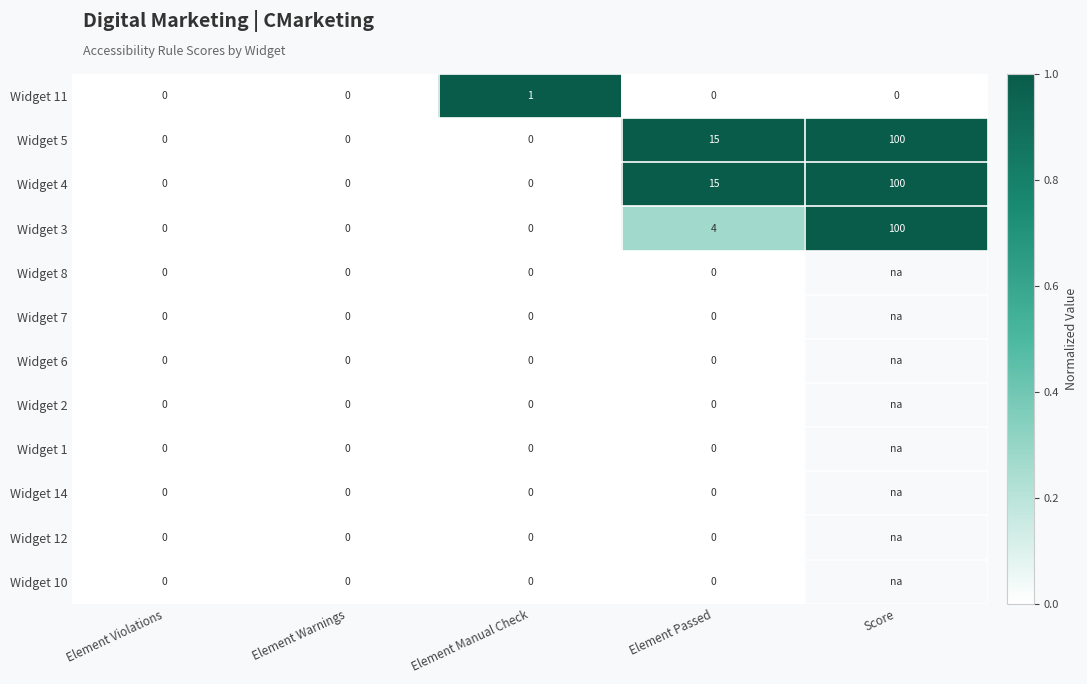

At which label is Widget 5 closest to 50?

Element Passed